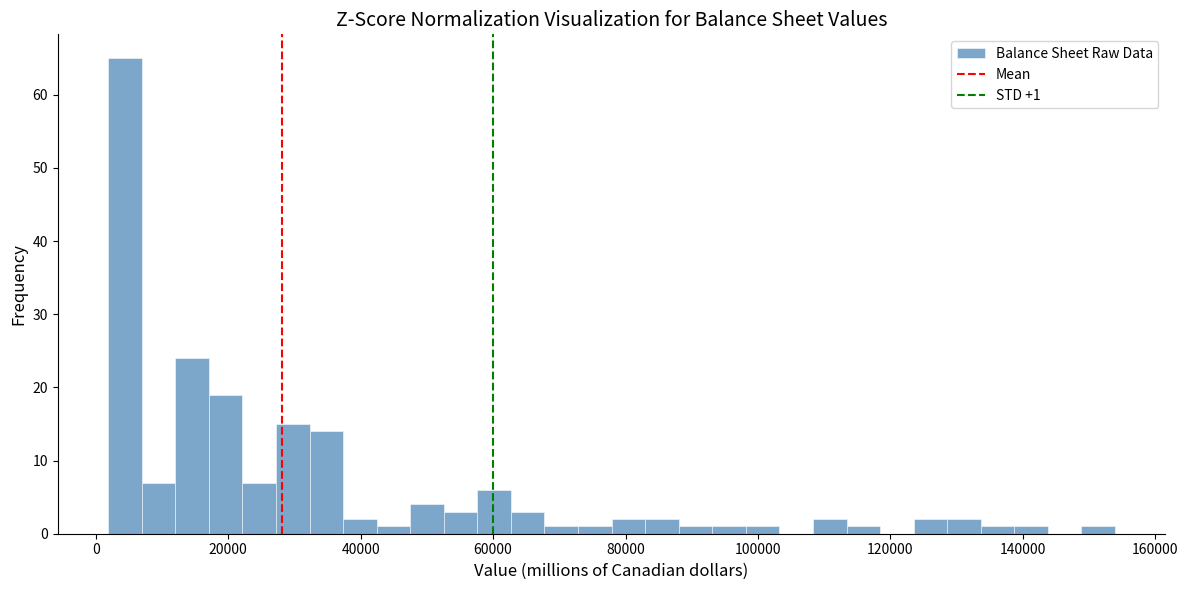

Read against the x-axis, roughly where is the centre of the tallest bar?

4000